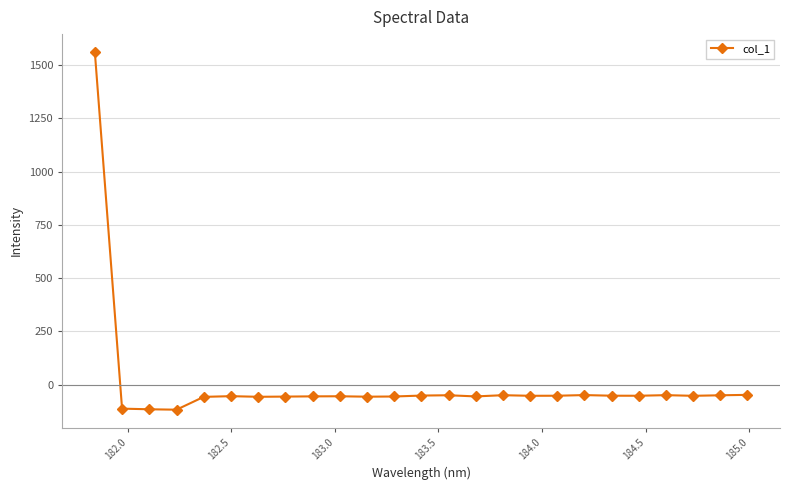

How many categories are shown in the chart?

25